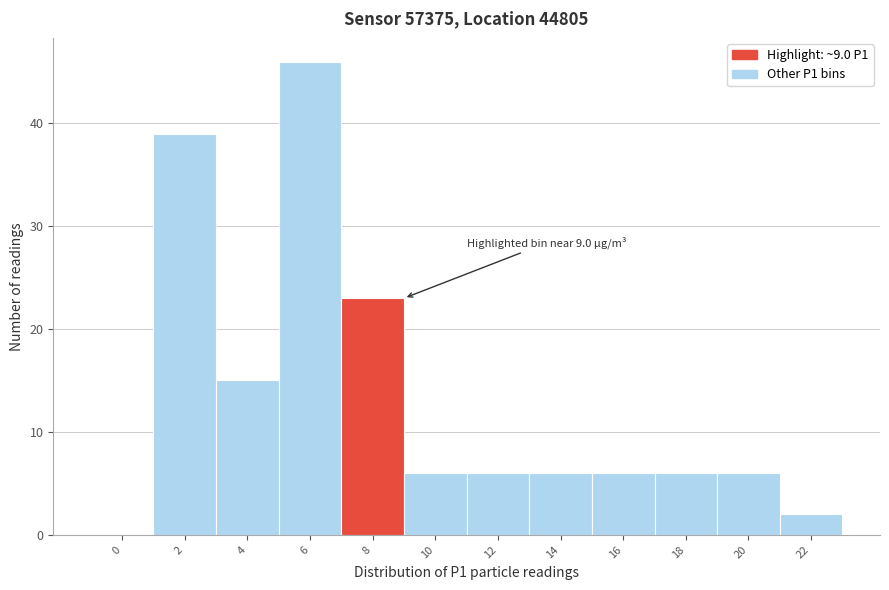

Reading right to left, what are all the values shown in this chart?

22=2	20=6	18=6	16=6	14=6	12=6	10=6	8=23	6=46	4=15	2=39	0=0